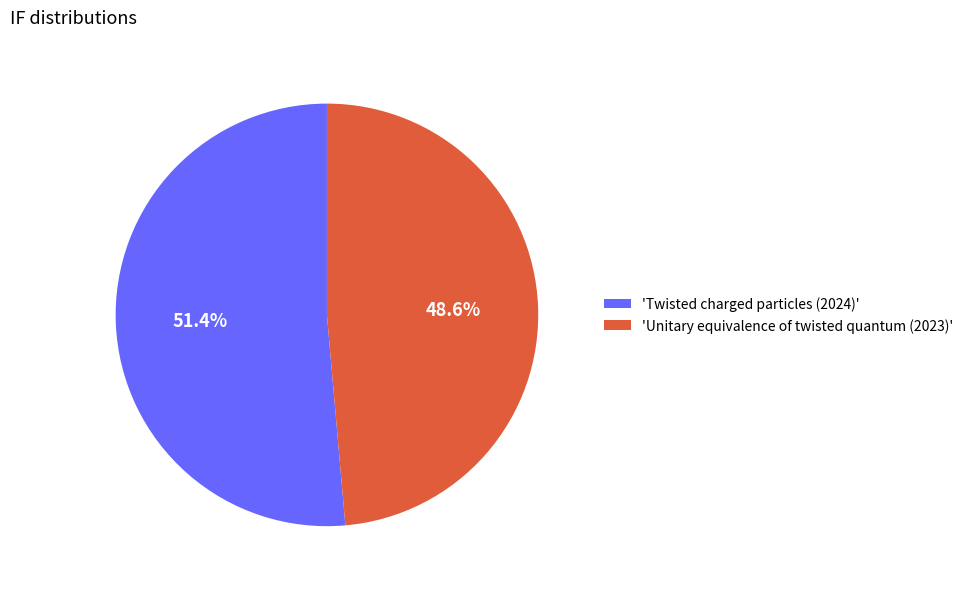

What is the total percentage of 'Twisted charged particles (2024)' and 'Unitary equivalence of twisted quantum (2023)'?

100.0%